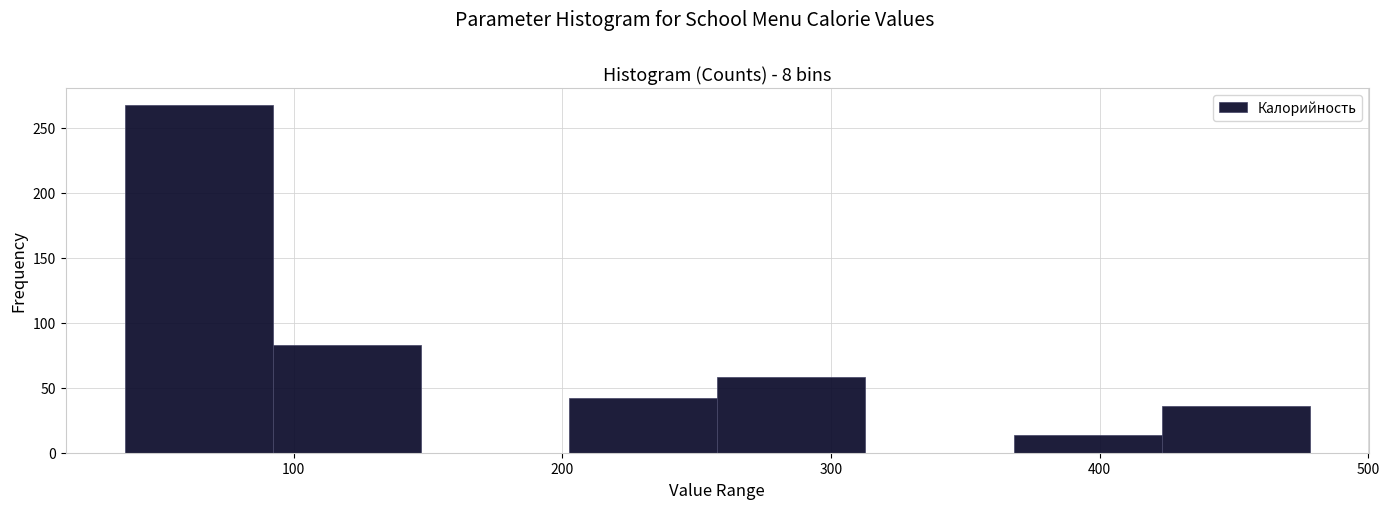

Which range on the x-axis has the tallest bar?

40 to 90